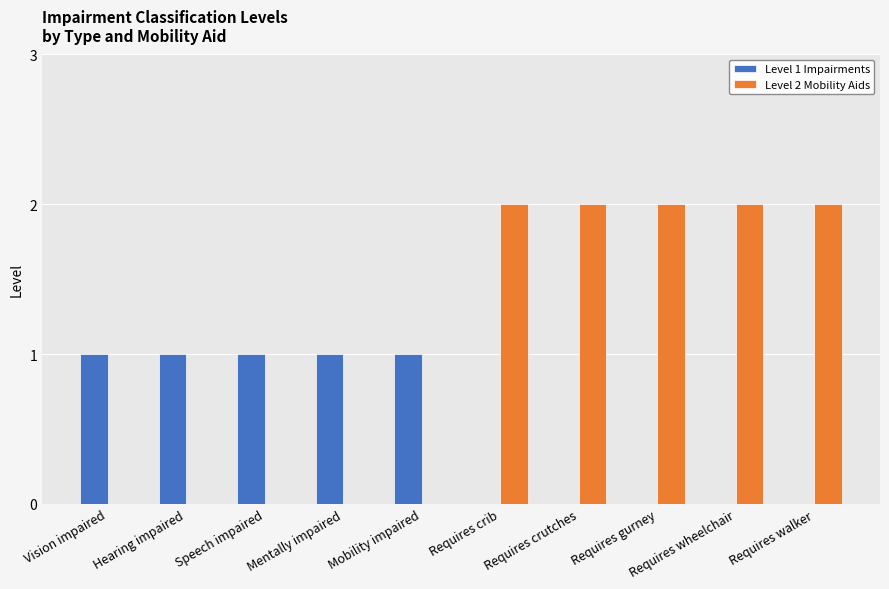

Which series has the largest range (max minus min)?

Level 2 Mobility Aids